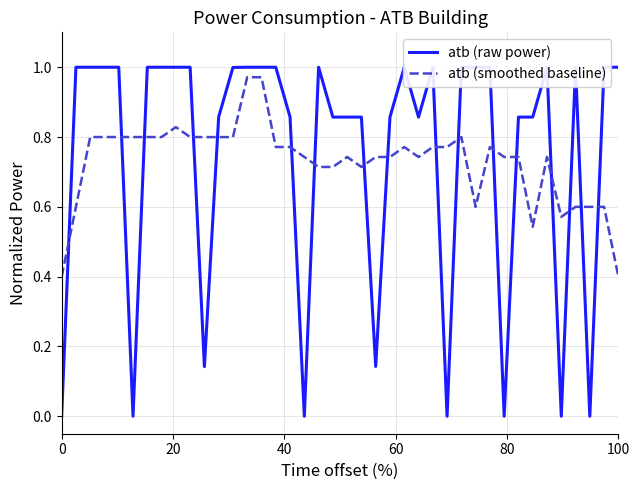

List the series in order of their overall mean, lowest first.

atb (smoothed baseline), atb (raw power)